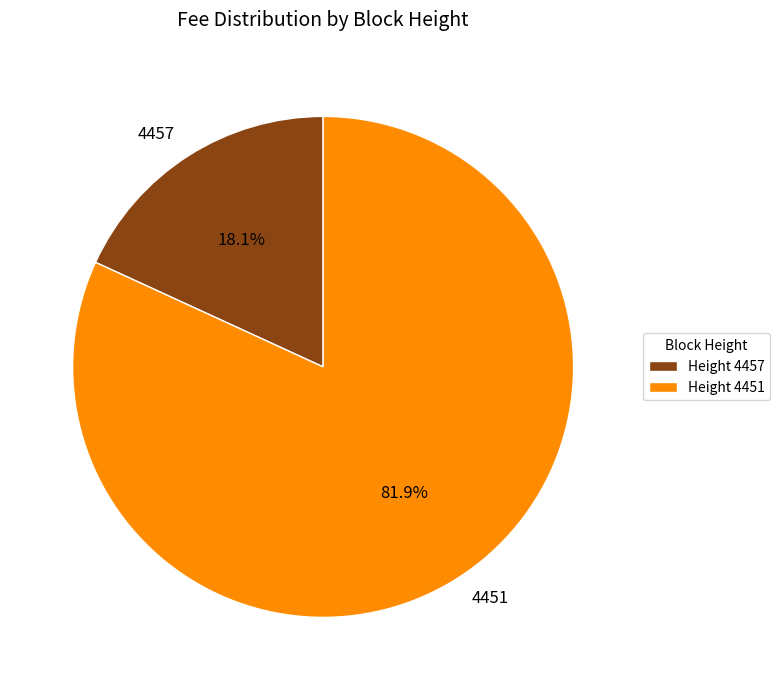

Is there a majority slice in this chart?

Yes